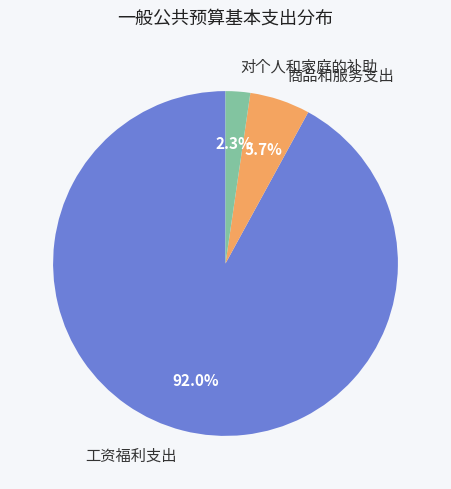

Which category has the biggest portion of the pie?

工资福利支出